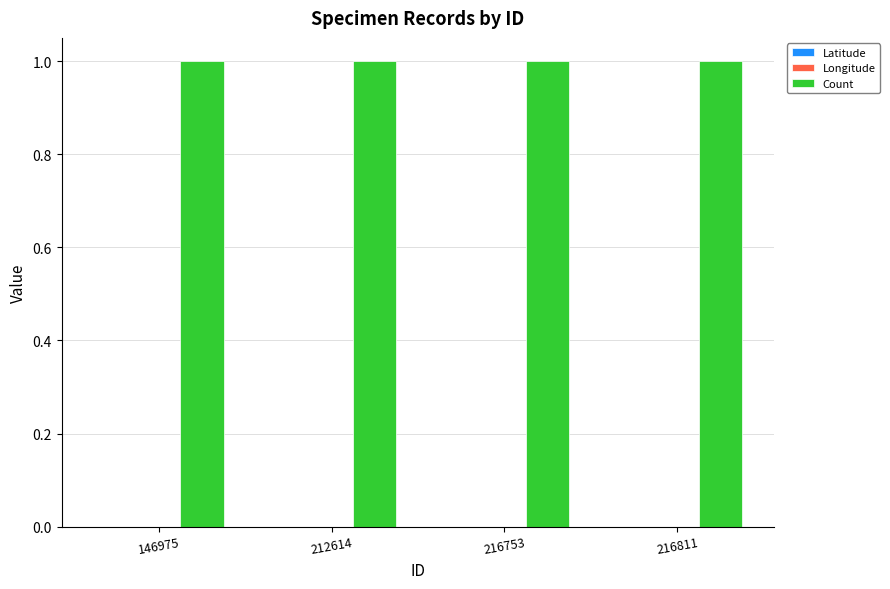

Reading right to left, transcribe all the data shown in this chart.

Latitude: 0	0	0	0
Longitude: 0	0	0	0
Count: 1	1	1	1